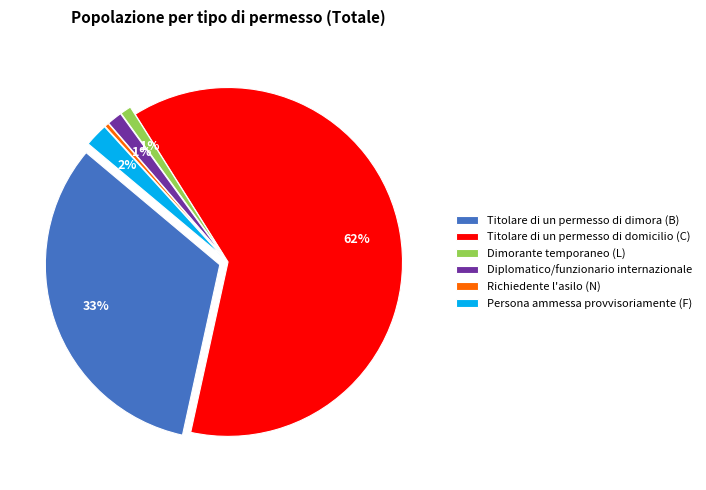

Combined, what portion of the pie is Persona ammessa provvisoriamente (F) and Titolare di un permesso di domicilio (C)?

64.5%